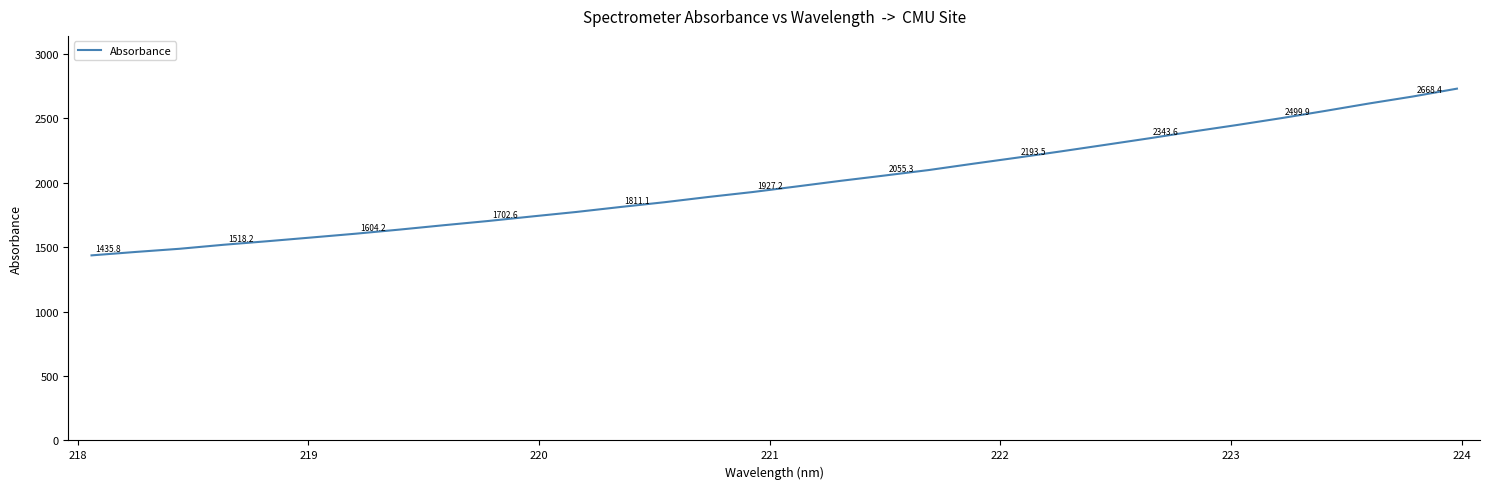

What is the smallest value displayed?

1435.8